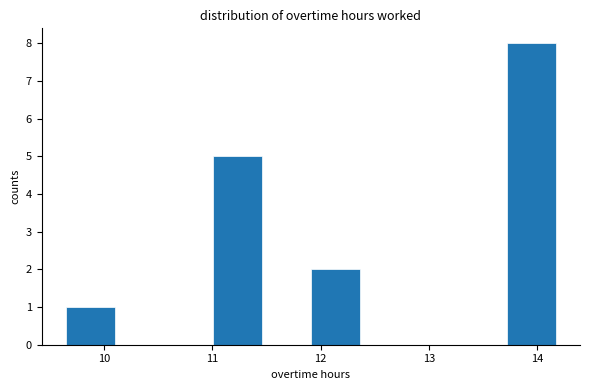

Over which range of the x-axis is the bar tallest?

13.7 to 14.2